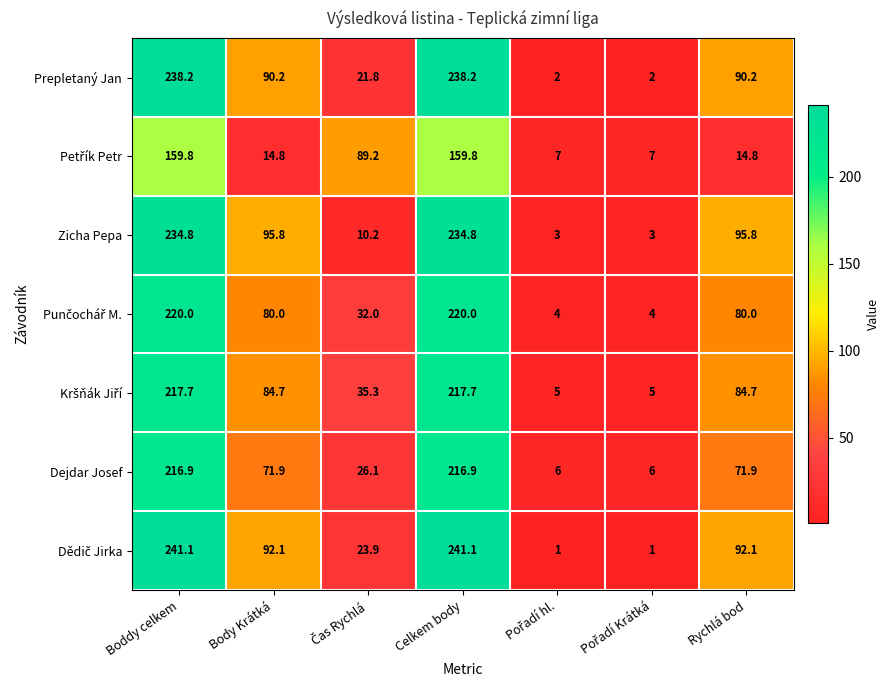

What is the greatest value displayed?

241.1